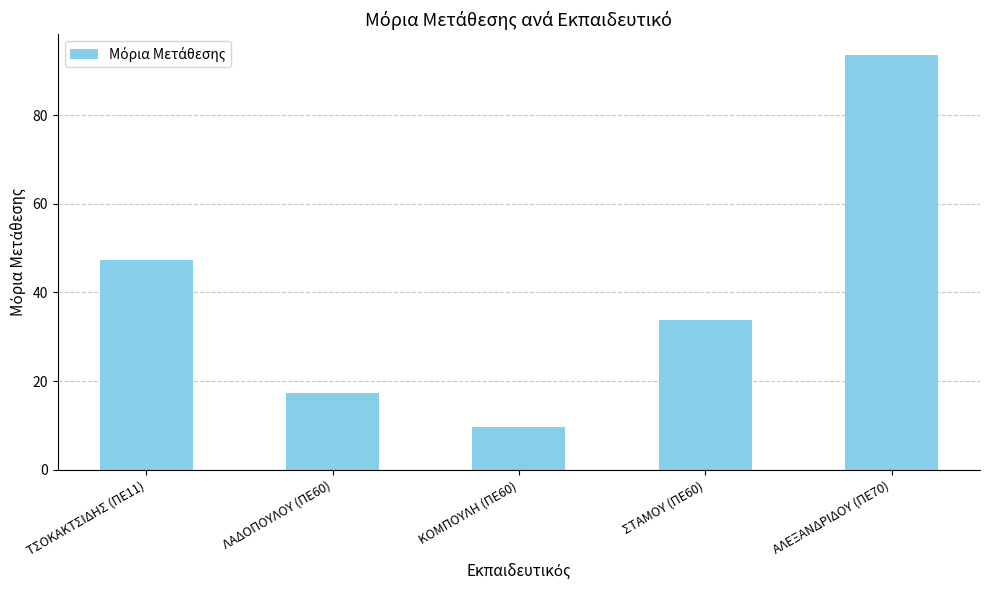

The value at ΑΛΕΞΑΝΔΡΙΔΟΥ (ΠΕ70) is 93.5. True or false?

True